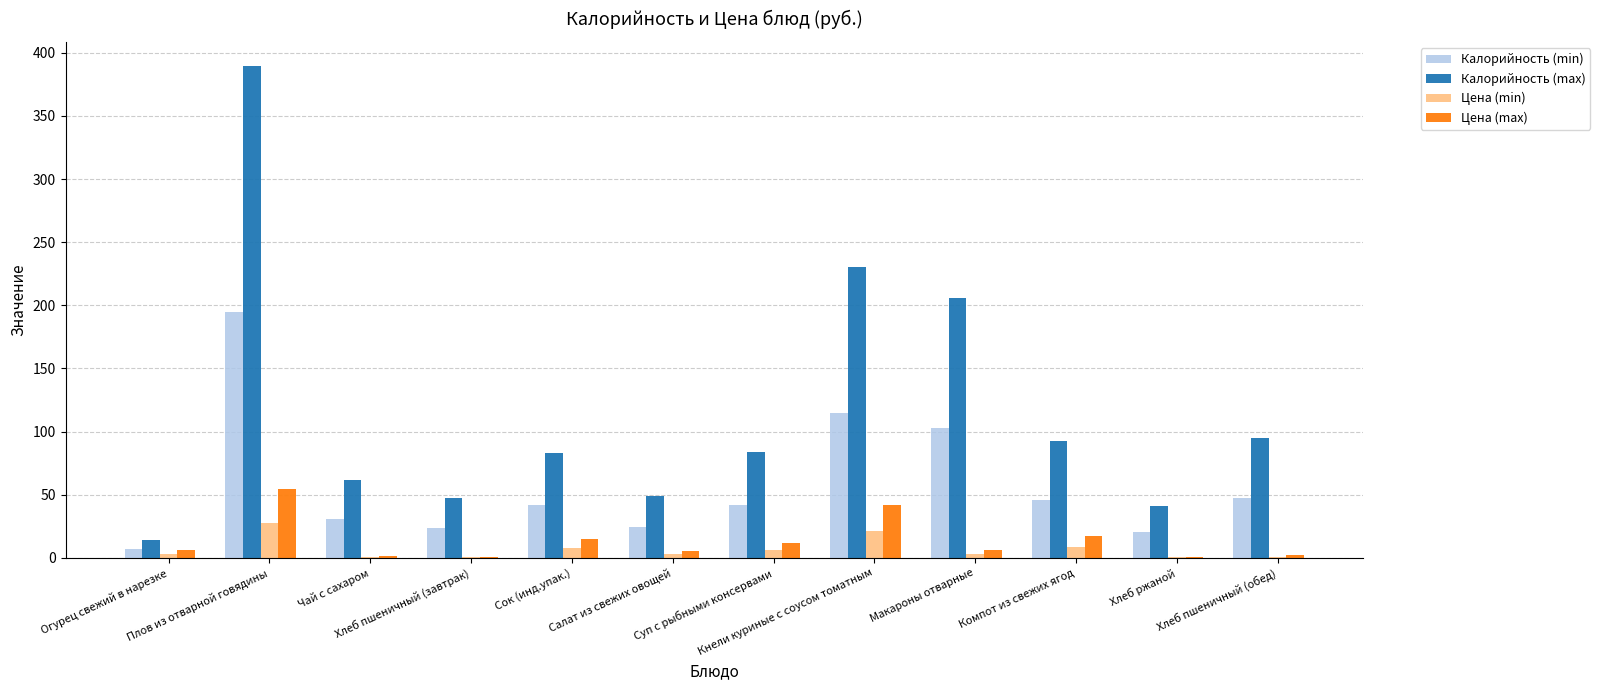

Are the bars horizontal?

No